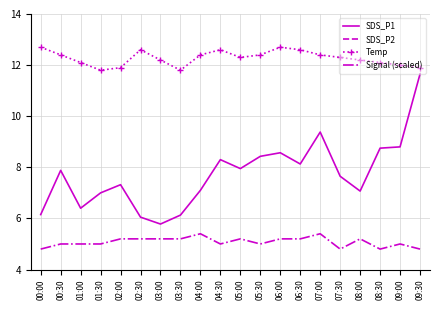

True or false: Temp and SDS_P1 intersect in this chart.

False